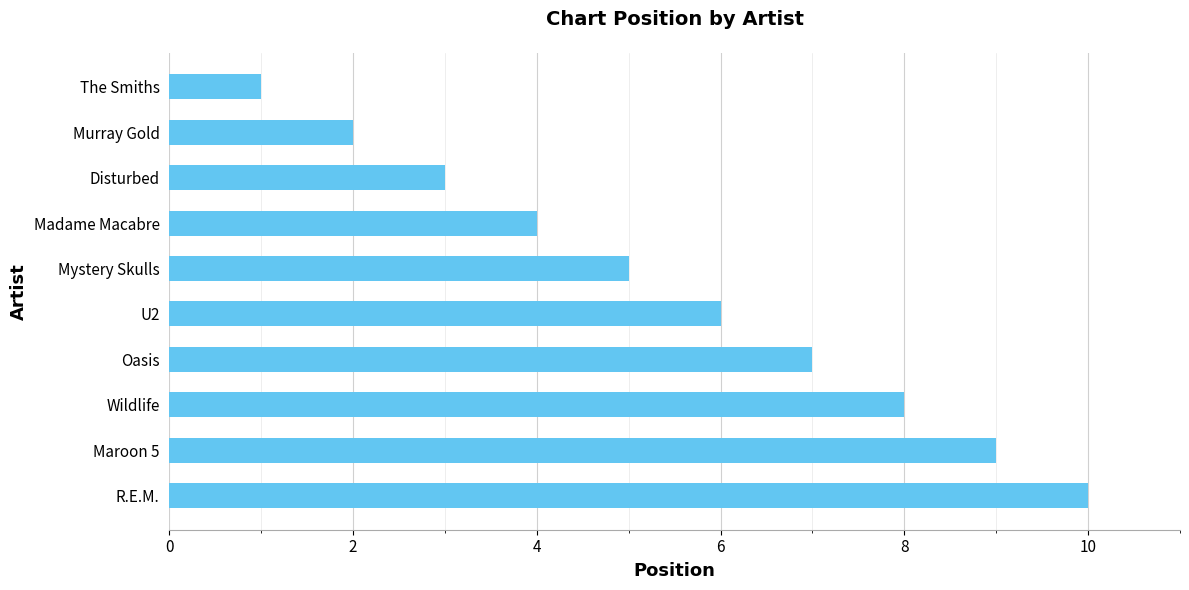

Is it true that the value at U2 is 6?

True